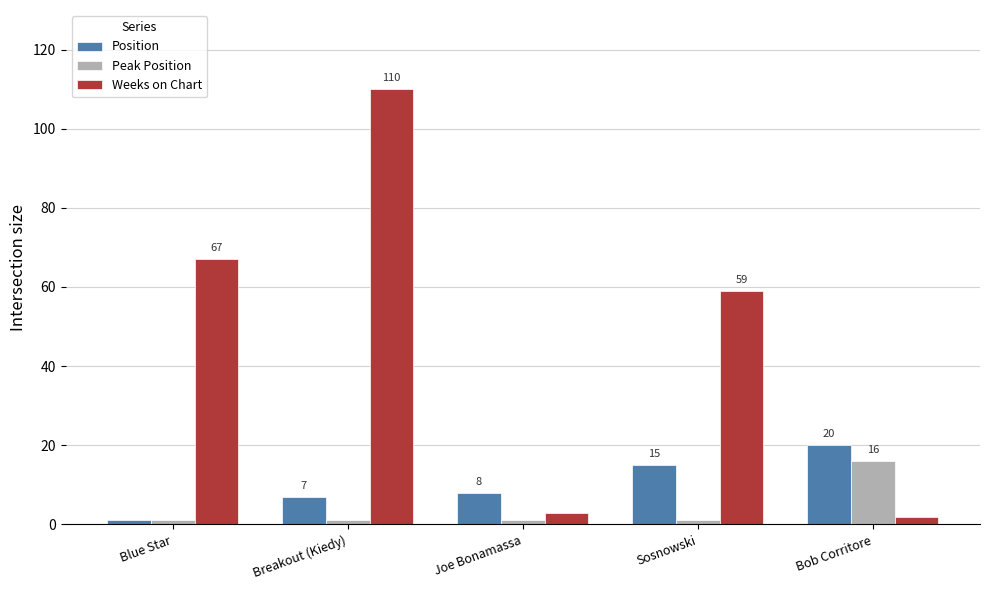

What is the sum of all Weeks on Chart values?

241